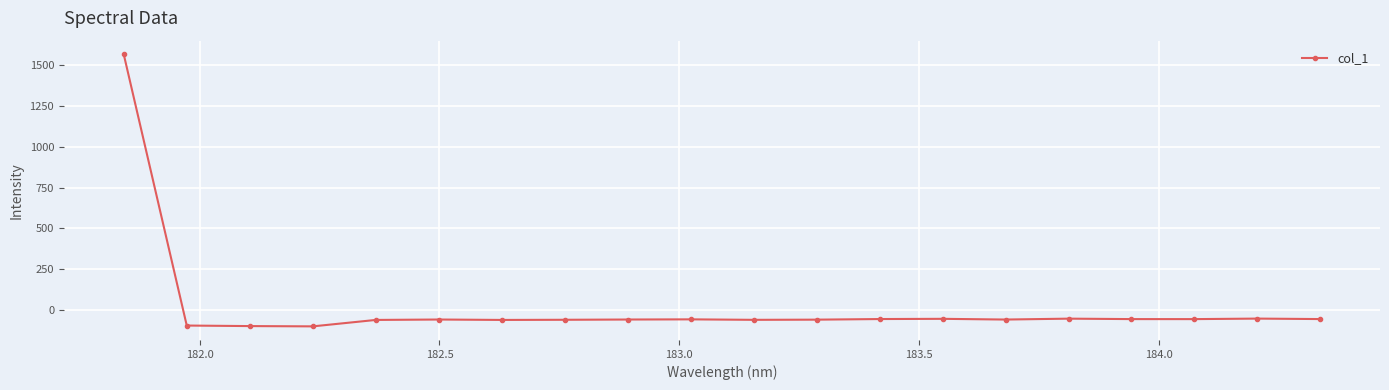

What is the average value?

18.1